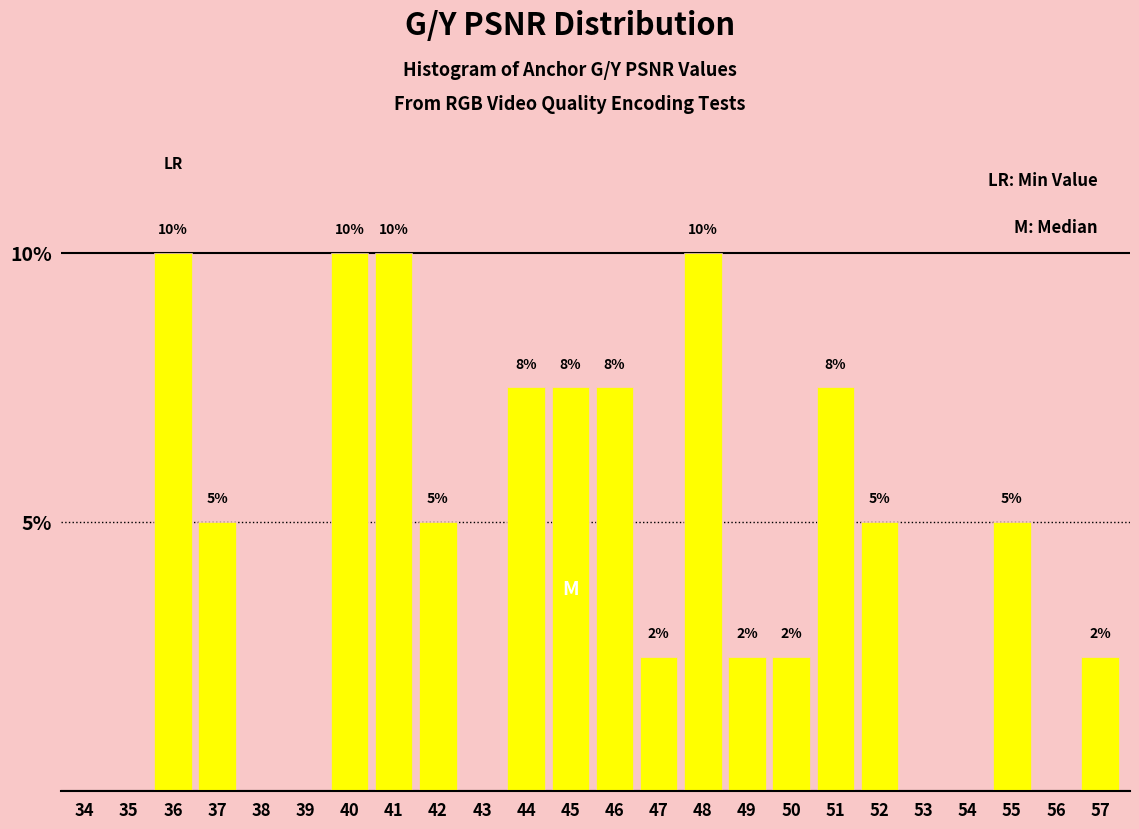

What is the maximum value shown in the chart?

10.0